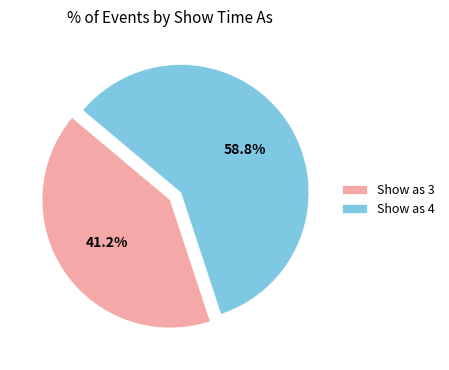

Which slice represents more than half of the pie?

Show as 4